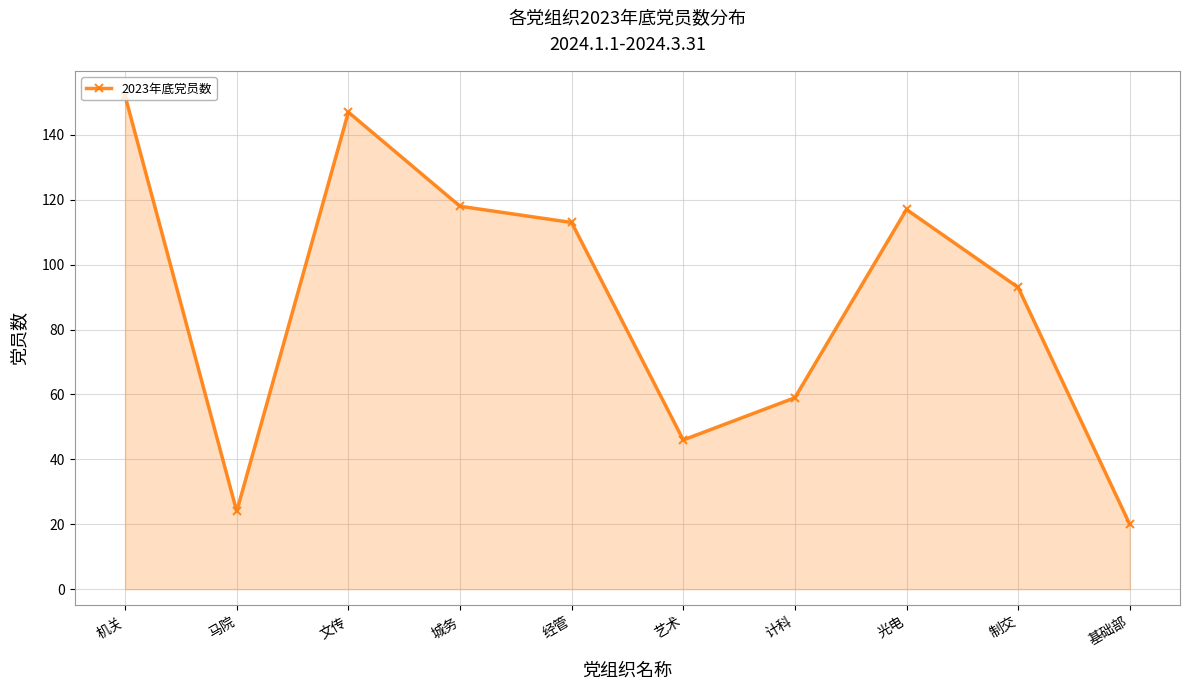

What is the label of the 7th point from the right?

城务